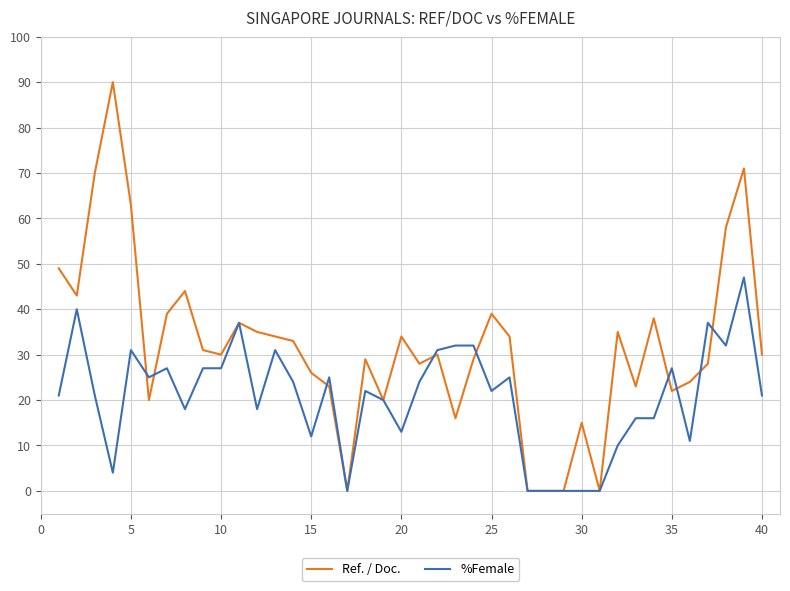

Which series has the largest range (max minus min)?

Ref. / Doc.